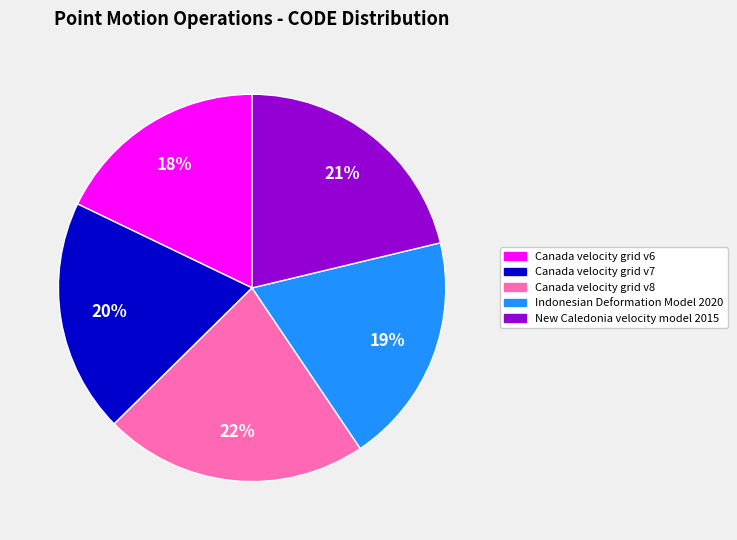

True or false: New Caledonia velocity model 2015 accounts for 21% of the total.

True